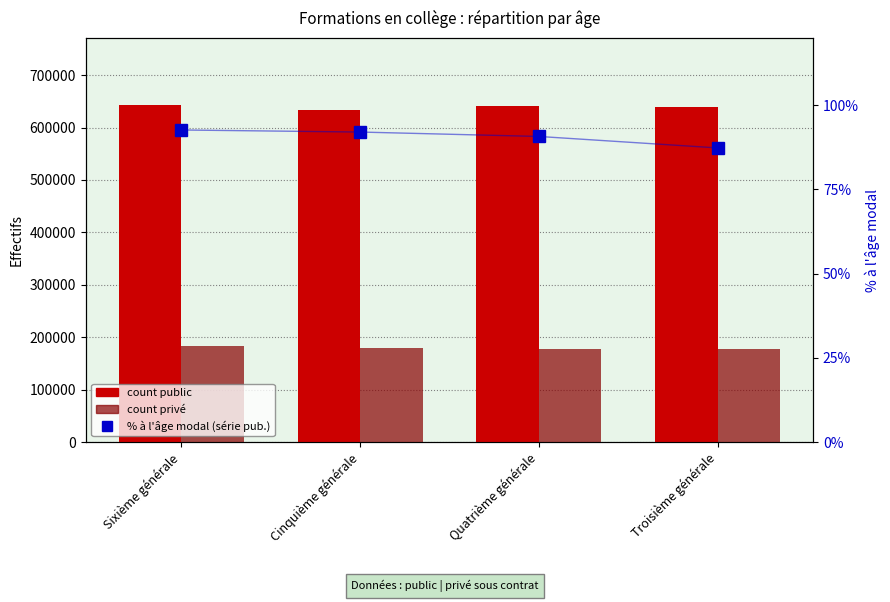

The value of count privé at Quatrième générale is 298782.1. True or false?

False